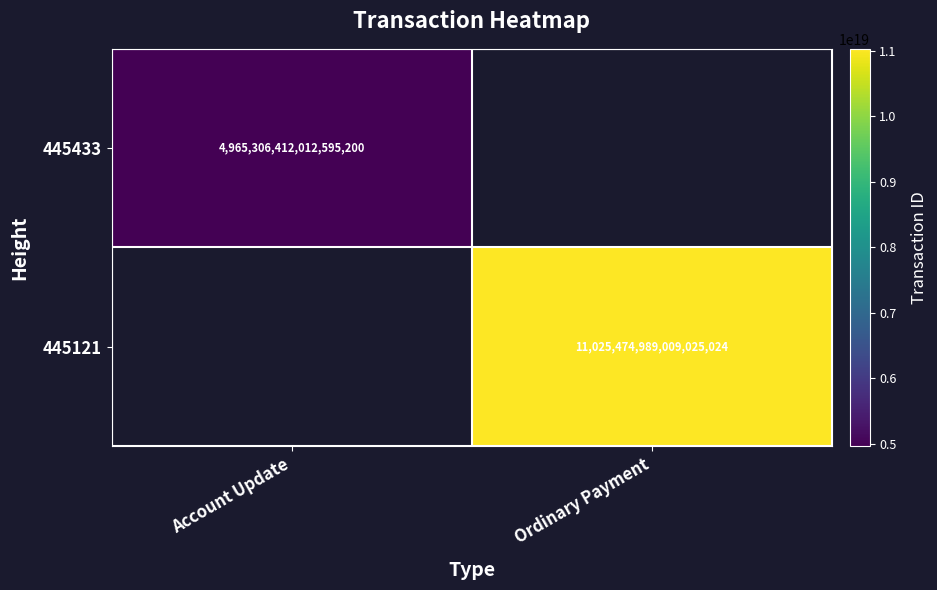

Is the value of 445121 at Ordinary Payment greater than the value of 445433 at Account Update?

Yes